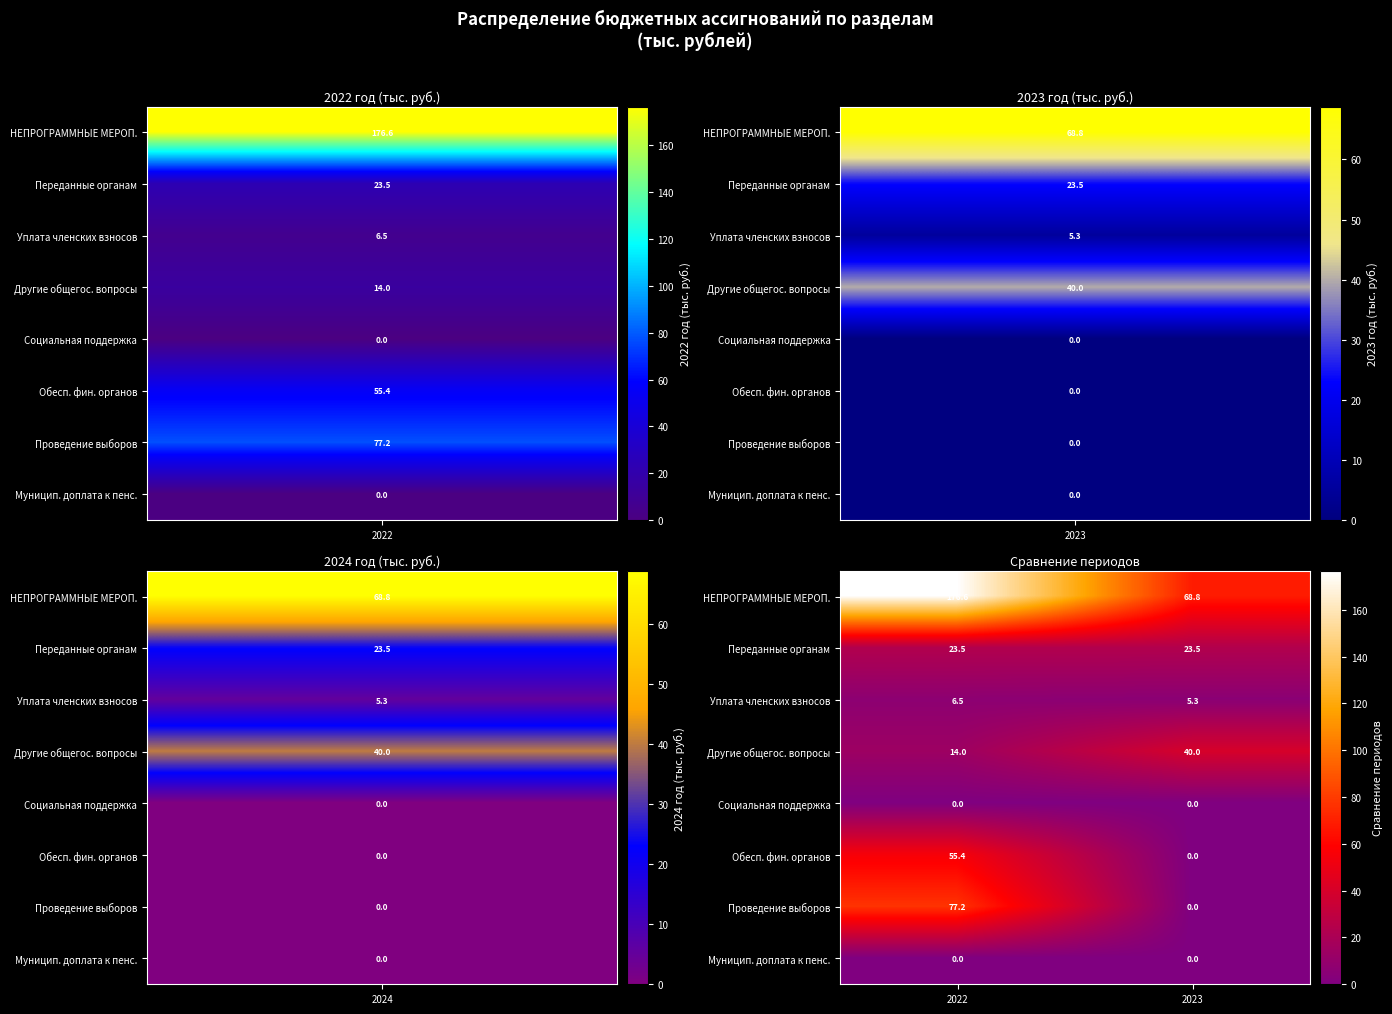

Count the number of categories in the chart.

2